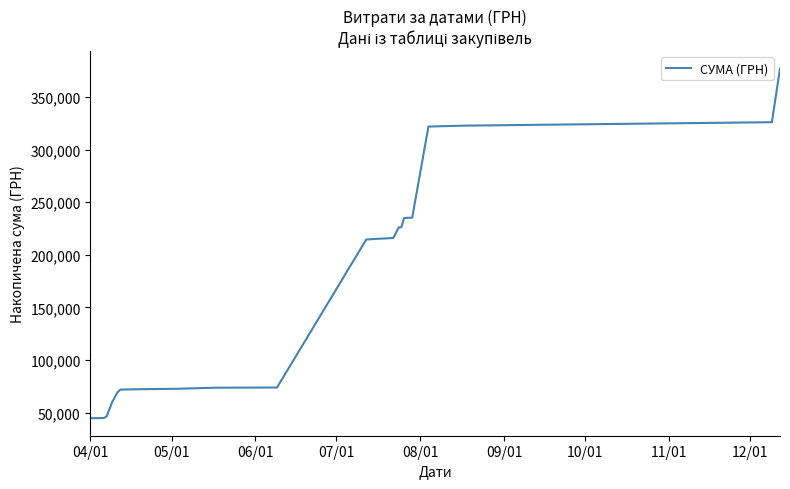

What is the maximum value shown in the chart?

377077.4